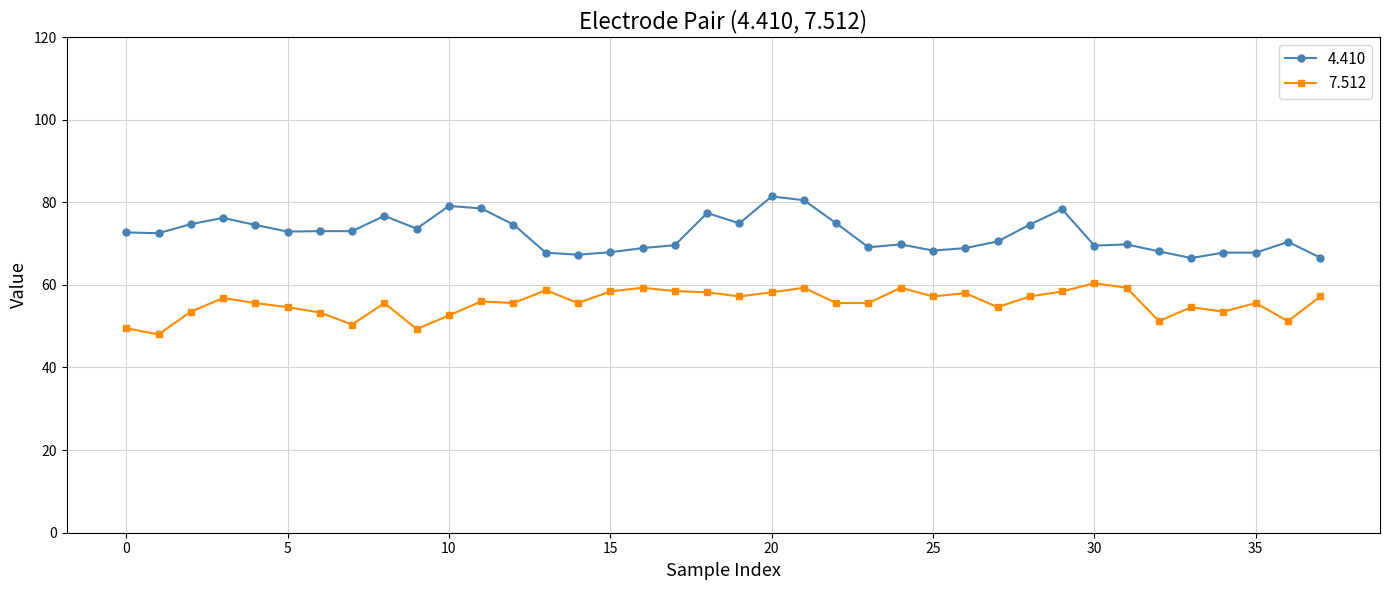

True or false: 4.410 has more than 2 interior local peaks.

True